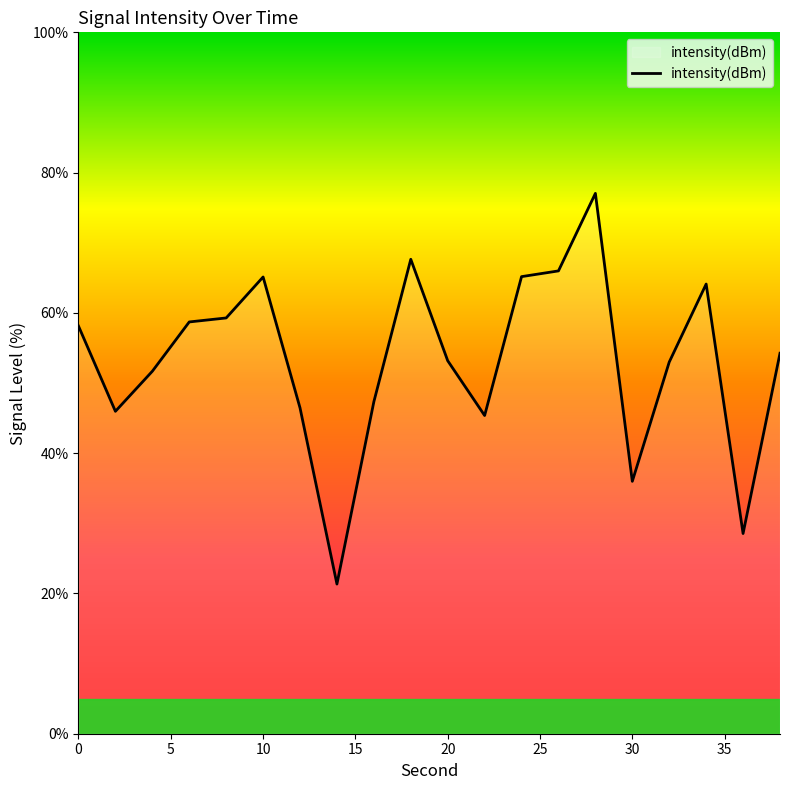

What is the smallest value displayed?

21.3